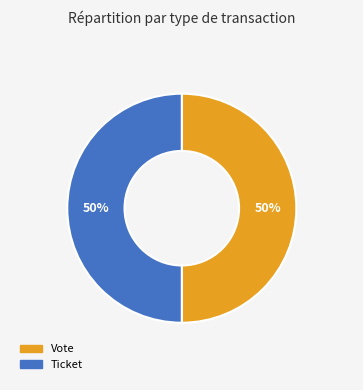

Is the sum of Vote and Ticket greater than half?

Yes